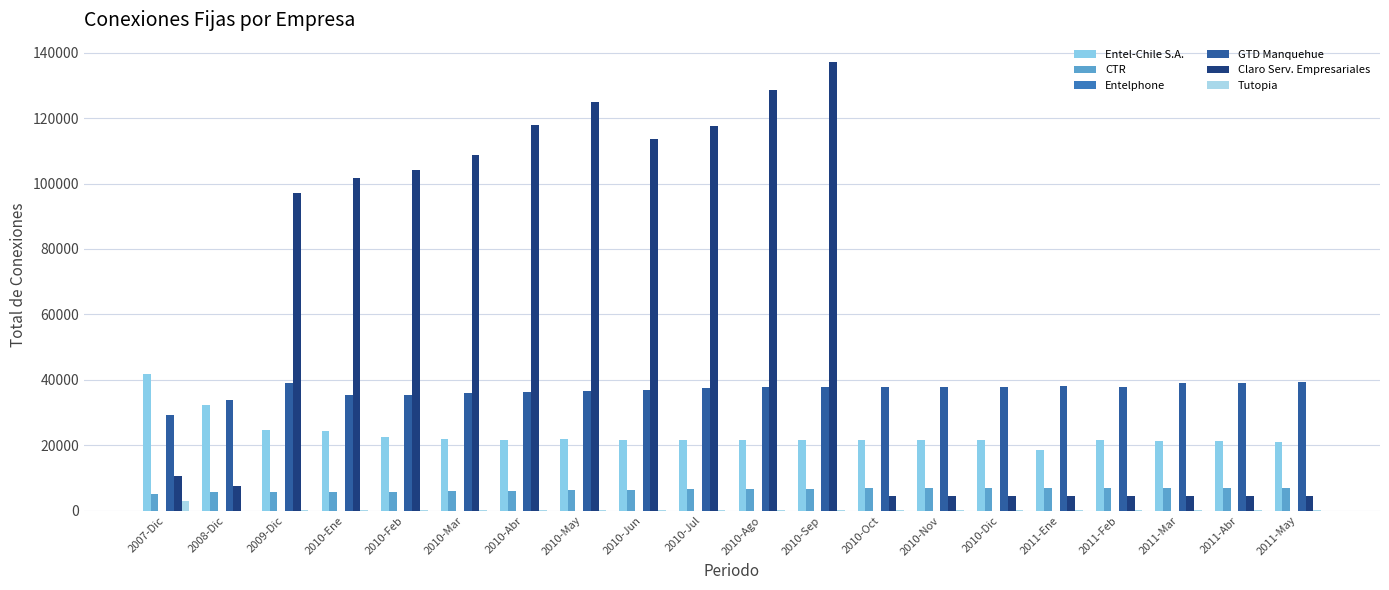

The value of GTD Manquehue at 2010-Jun is 17465. True or false?

False